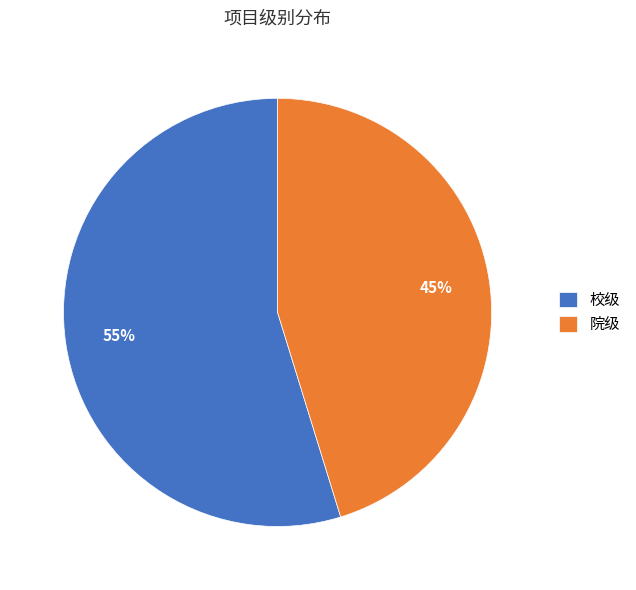

Is it true that 校级 is 55% of the pie?

True